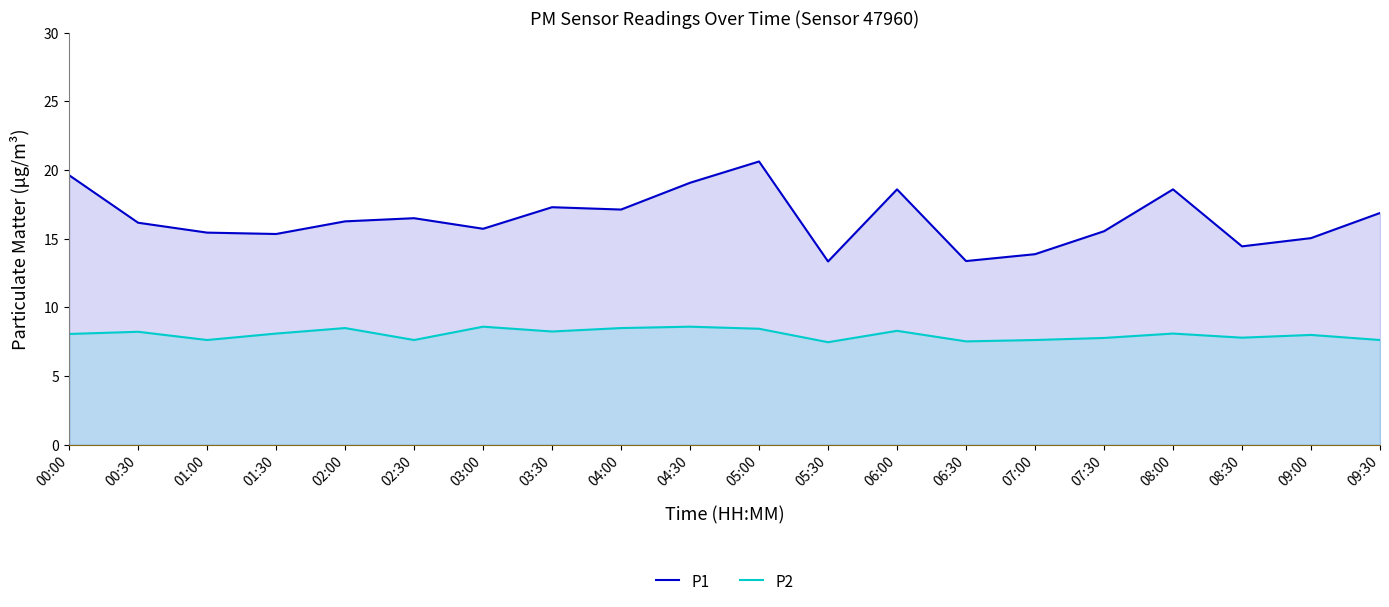

At which category does P2 reach its first local peak?

00:30